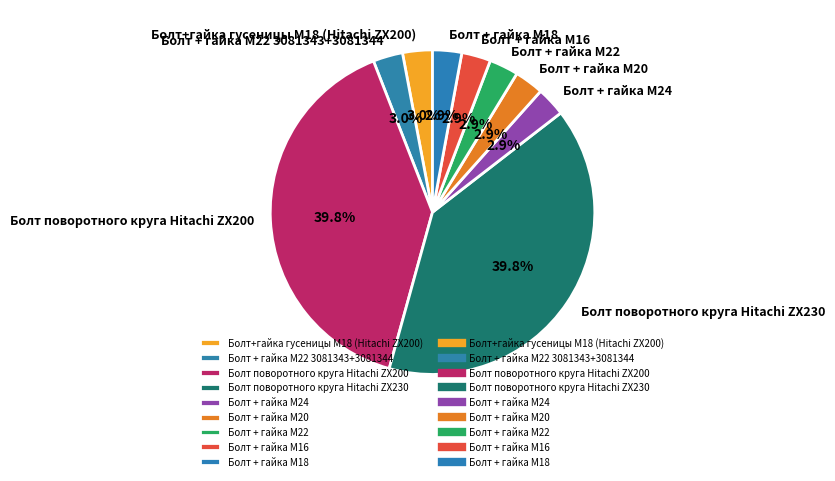

What percentage do Болт поворотного круга Hitachi ZX230 and Болт + гайка M18 together represent?

42.7%